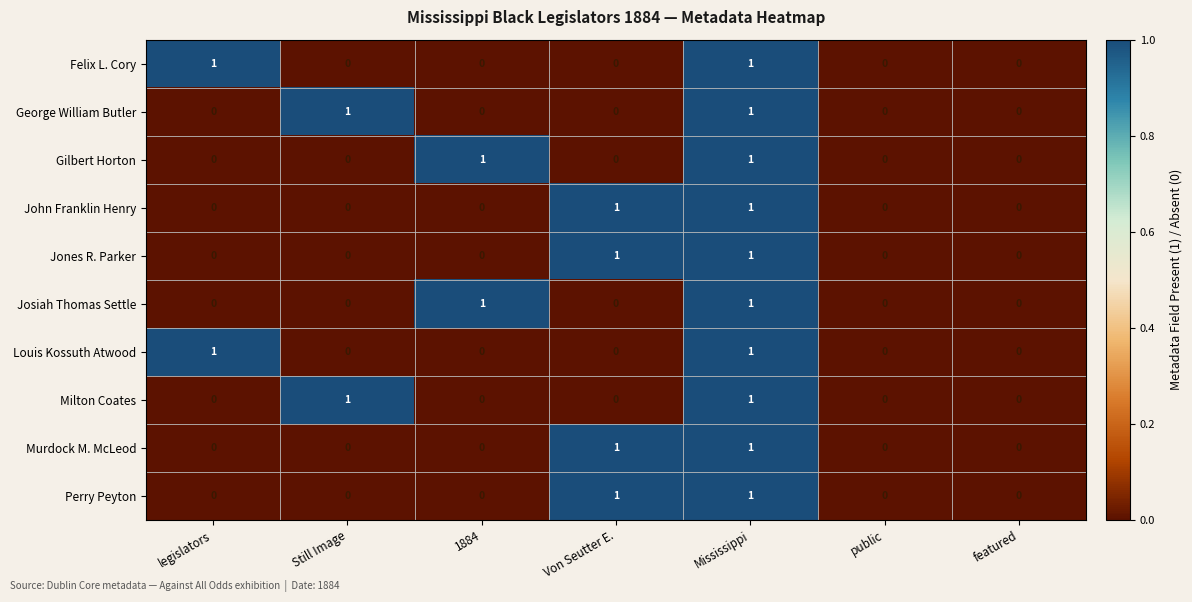

What is the total value across all series at Still Image?

2